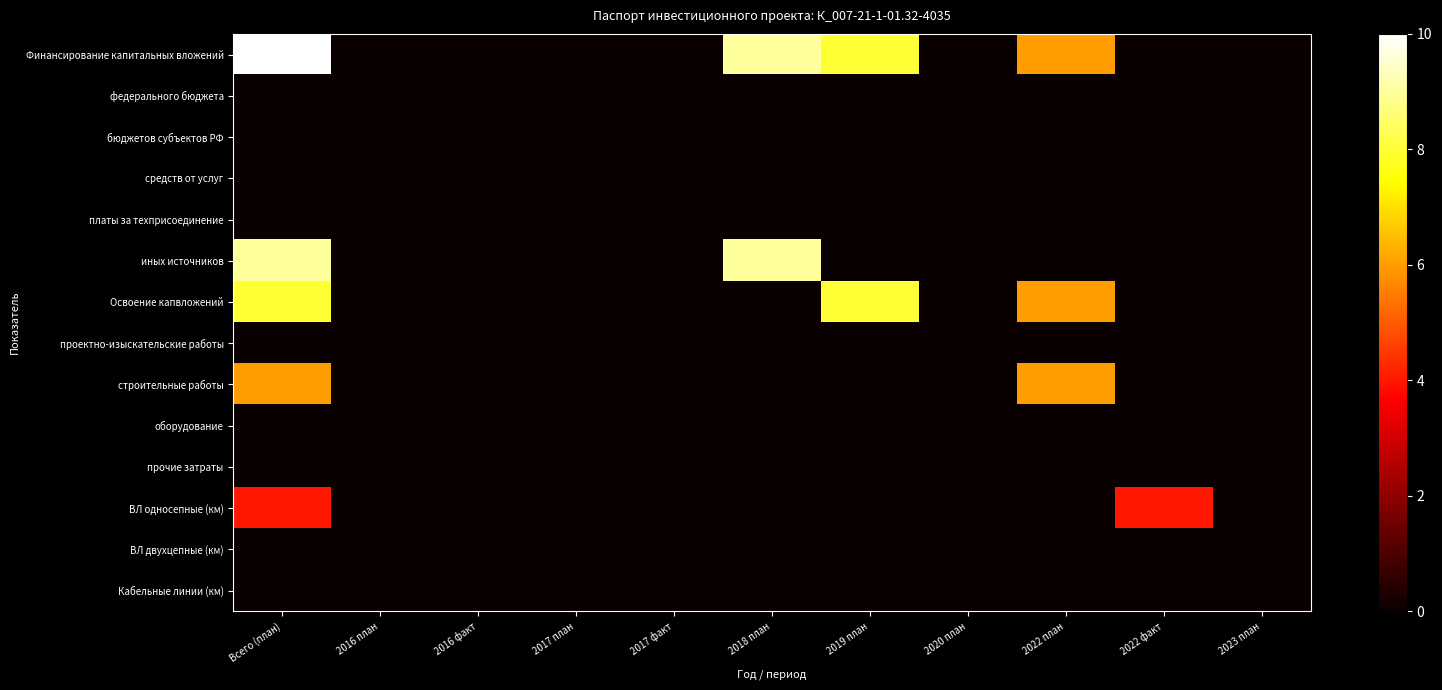

Which label corresponds to the smallest value in the chart?

2016 план